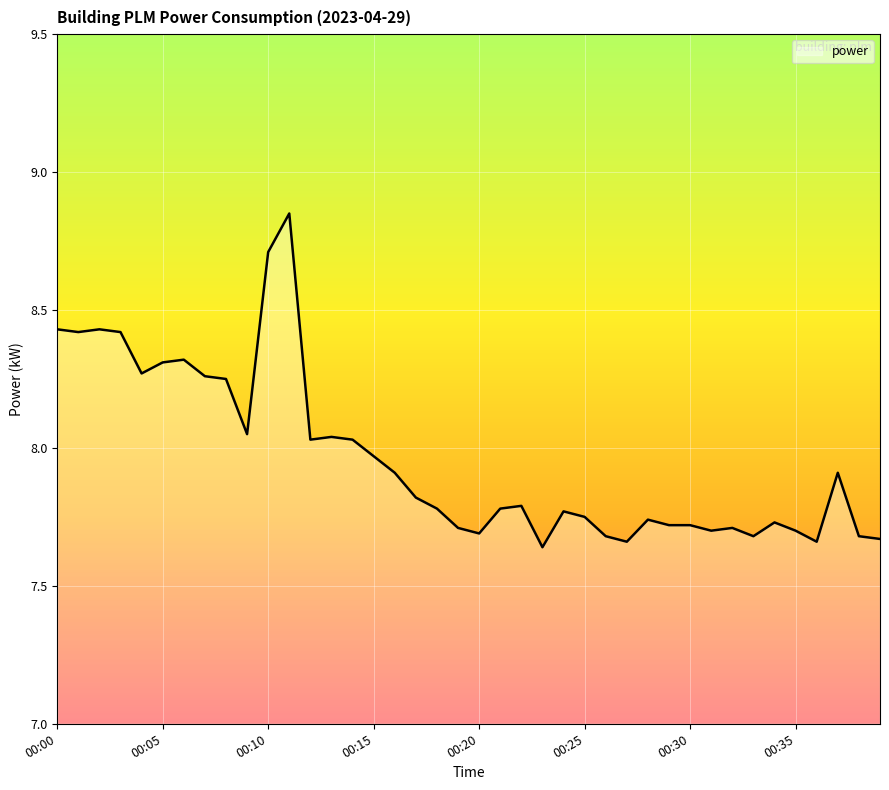

What is the difference between the maximum and minimum values?

1.2